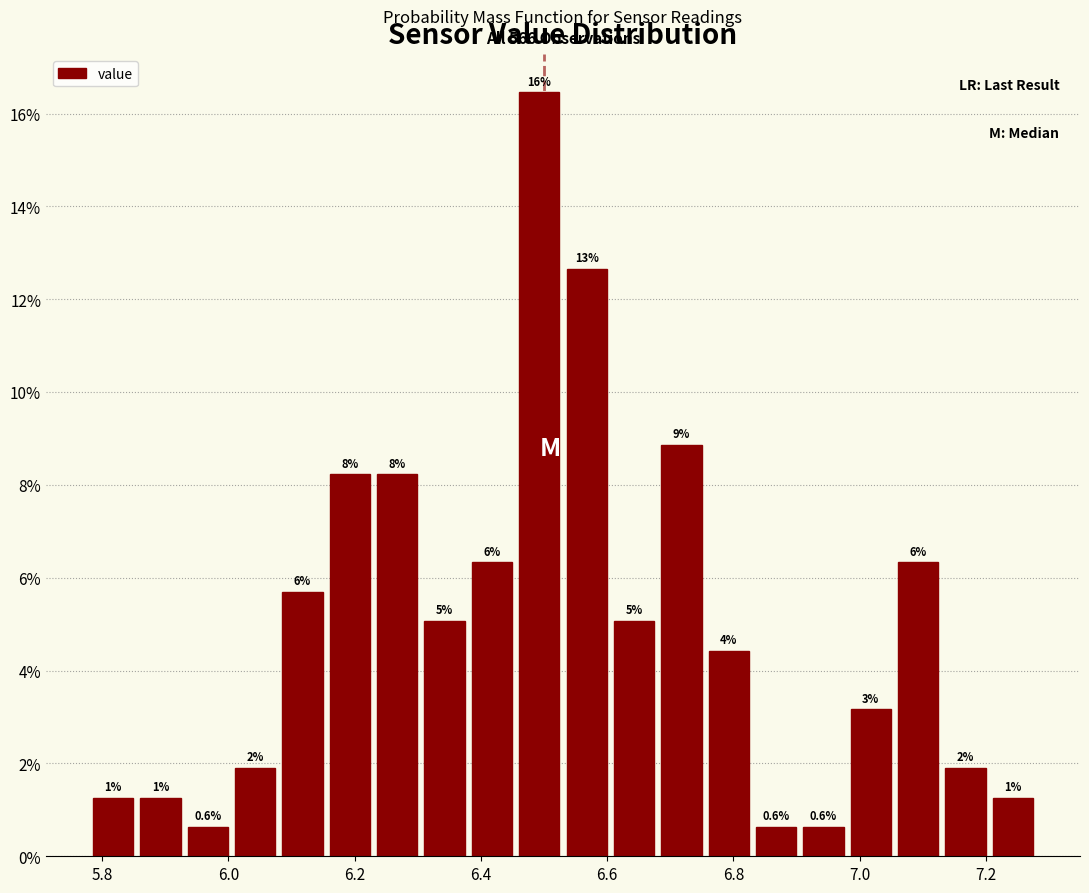

Around what value on the x-axis is the tallest bar? Give the approximate position of its centre, as read against the axis.

6.50